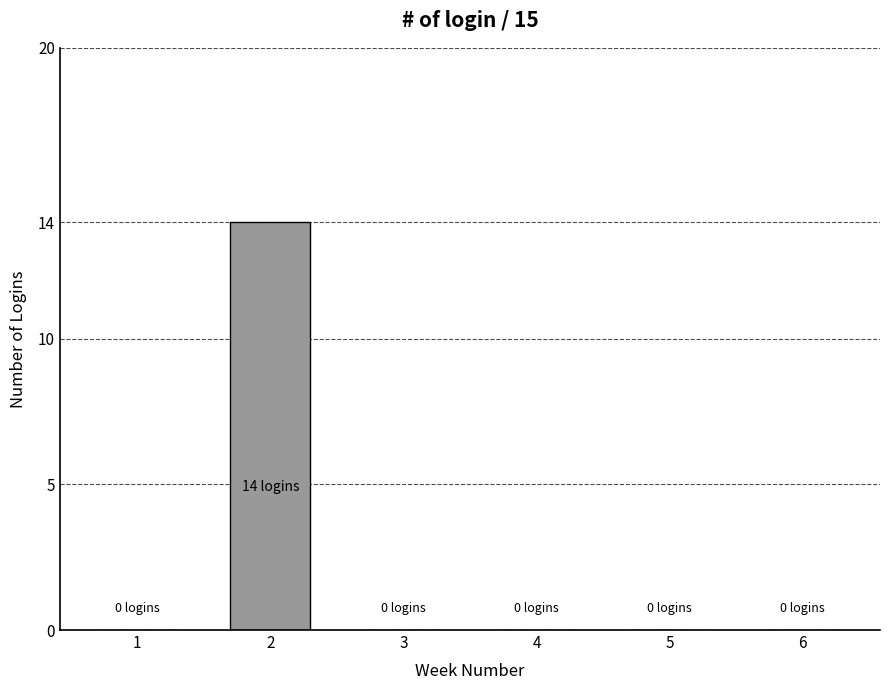

Reading left to right, transcribe all the data shown in this chart.

0	14	0	0	0	0